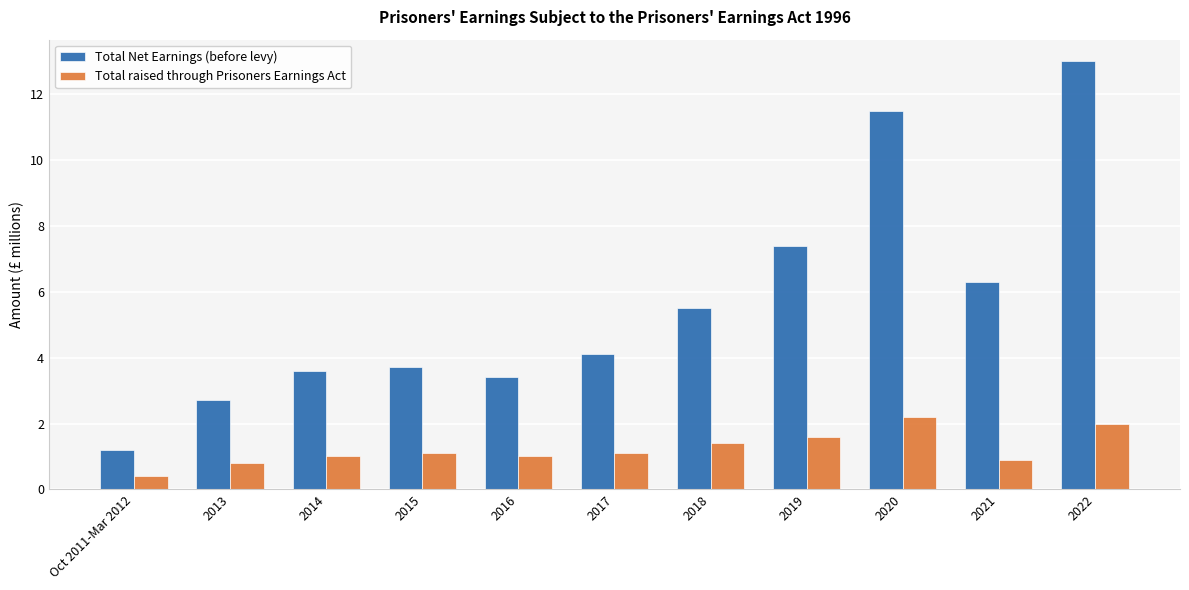

What is the minimum value for Total Net Earnings (before levy)?

1.2